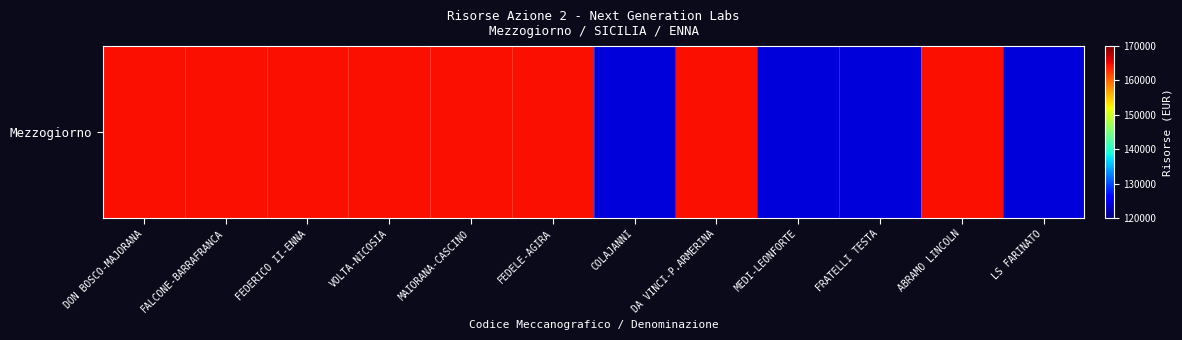

What is the greatest value displayed?

164644.2